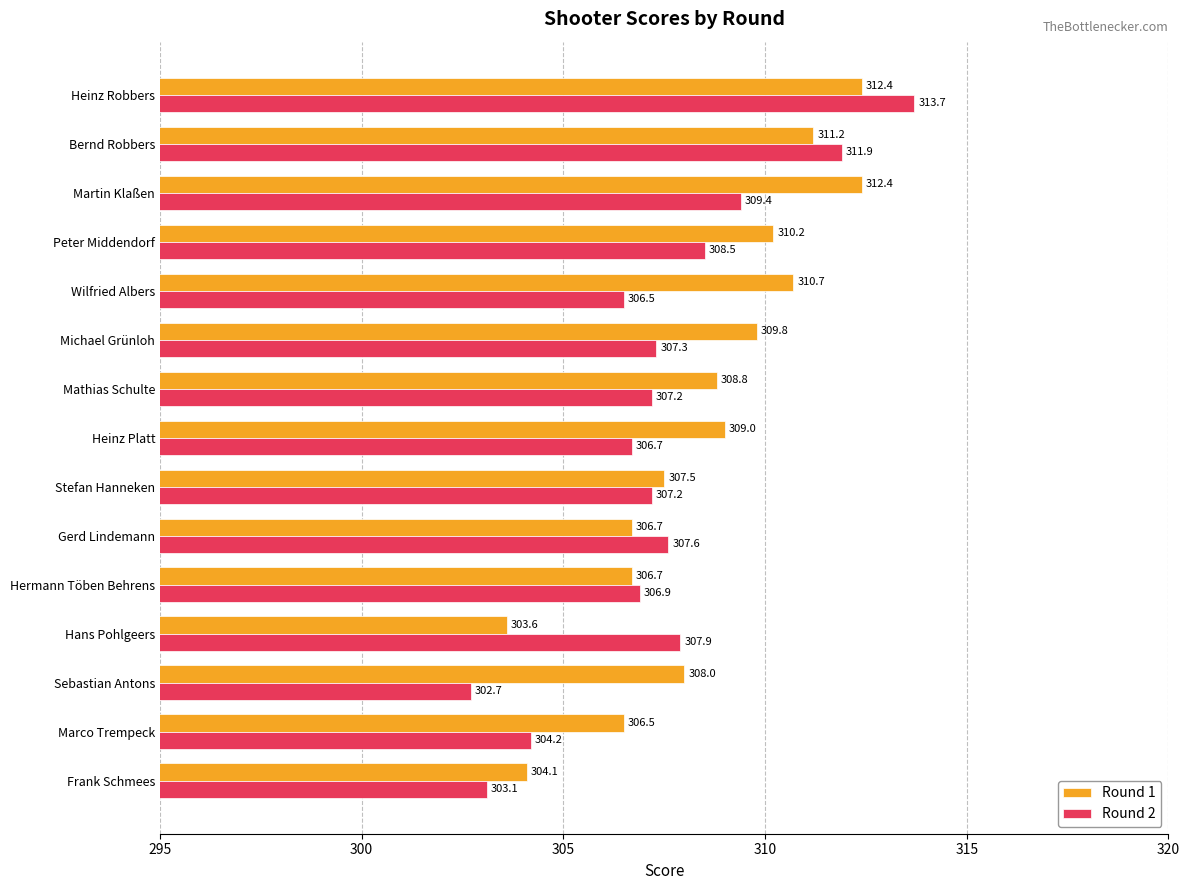

The value of Round 1 at Heinz Robbers is 182.0. True or false?

False